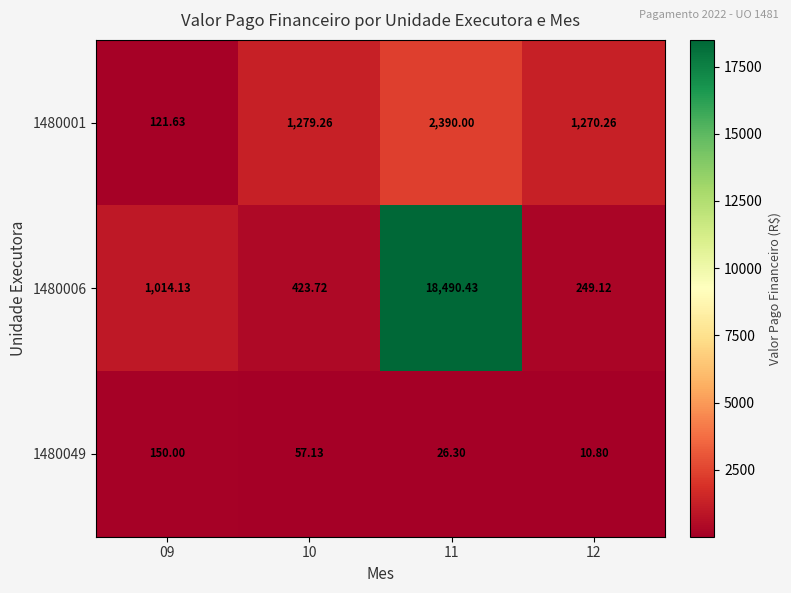

Is the value of 1480001 at 09 greater than the value of 1480049 at 09?

No